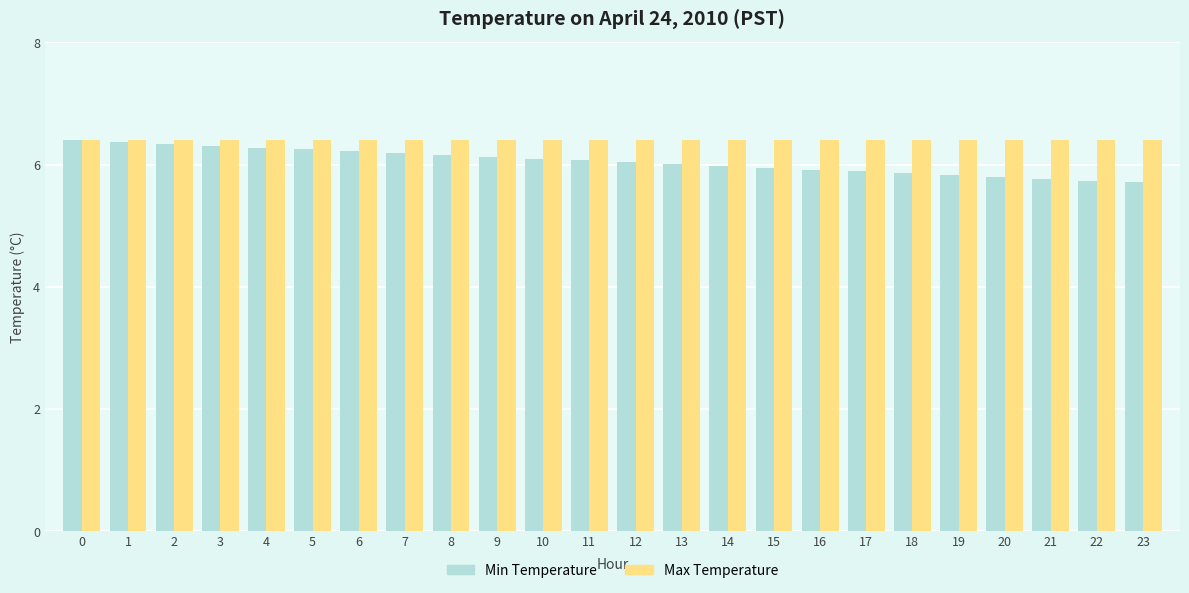

Count the number of categories in the chart.

24